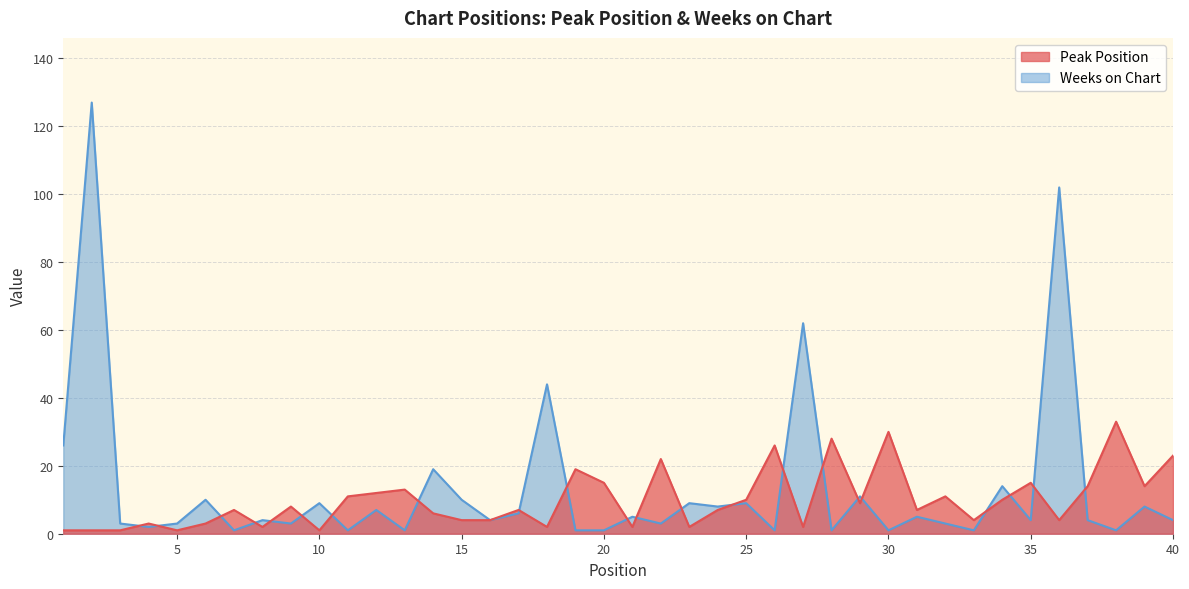

The Peak Position series shows 11 at 11. True or false?

True